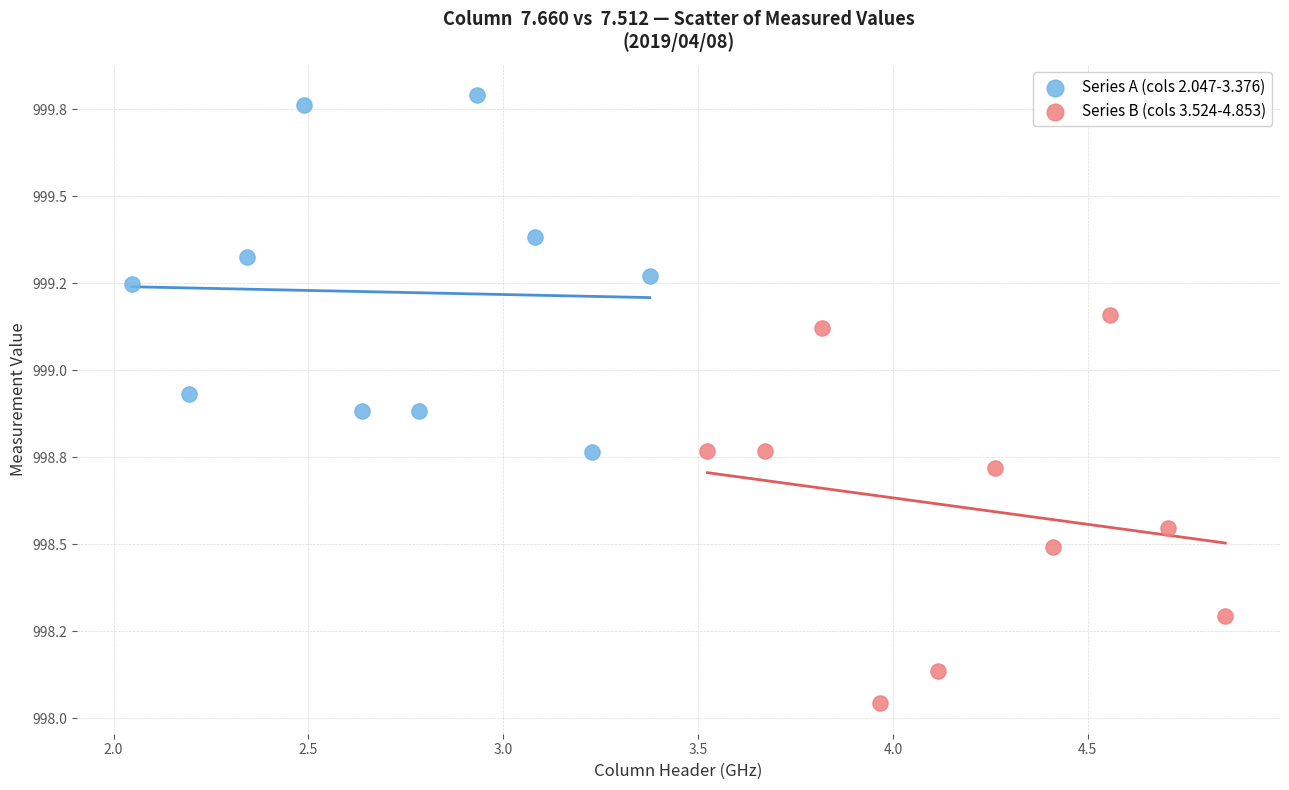

What are all the series names shown in the legend?

Series A (cols 2.047-3.376), Series B (cols 3.524-4.853)